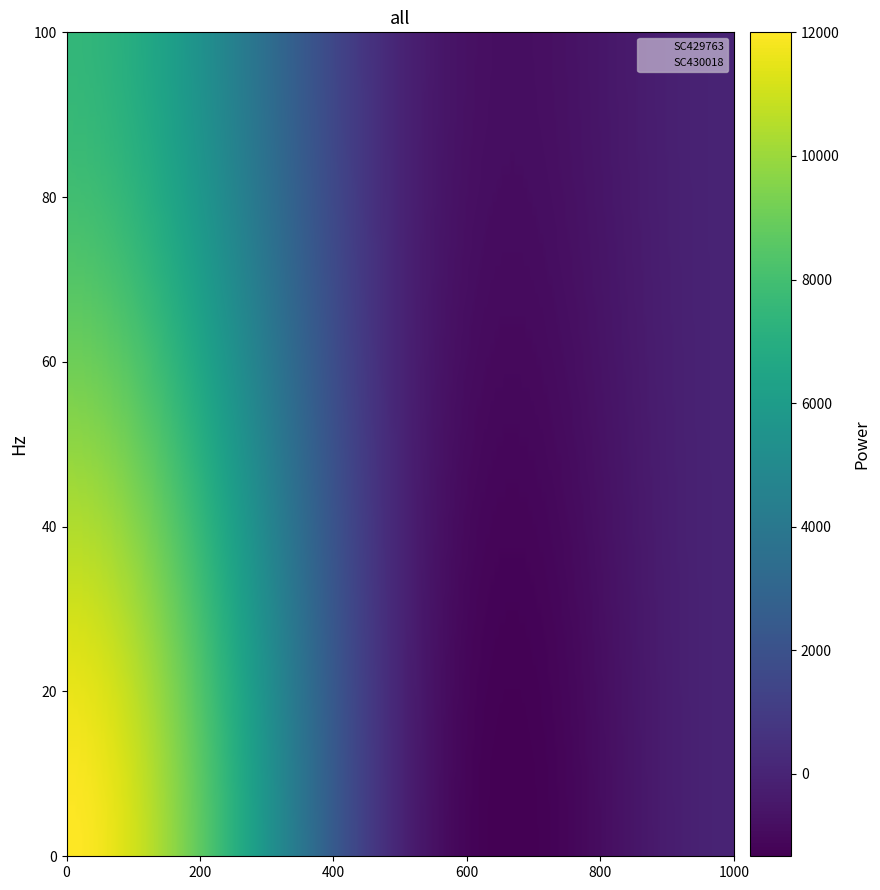

What is the highest value of the SC430018 series?

12000